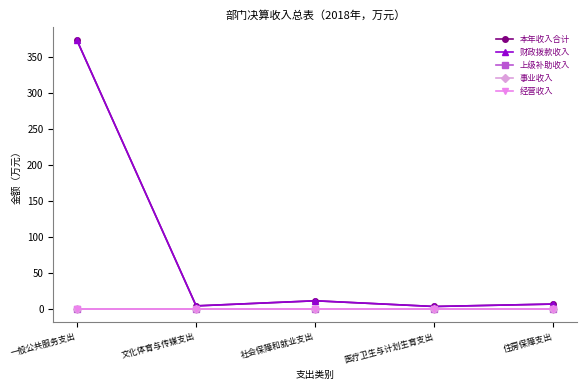

What is the difference between the highest and lowest values at 一般公共服务支出?

373.4